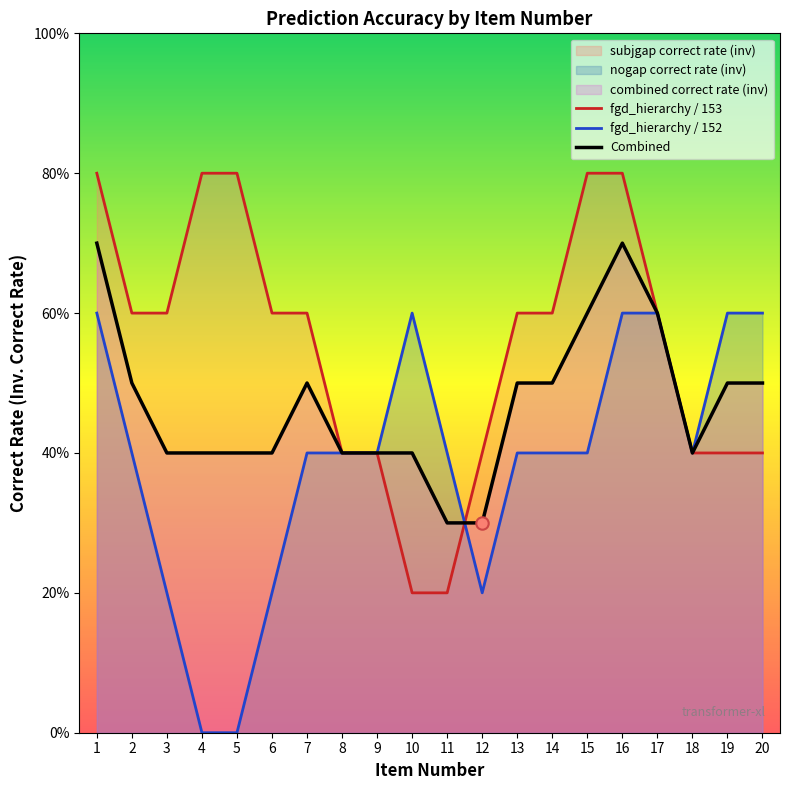

What are all the series names shown in the legend?

fgd_hierarchy / 153, fgd_hierarchy / 152, Combined